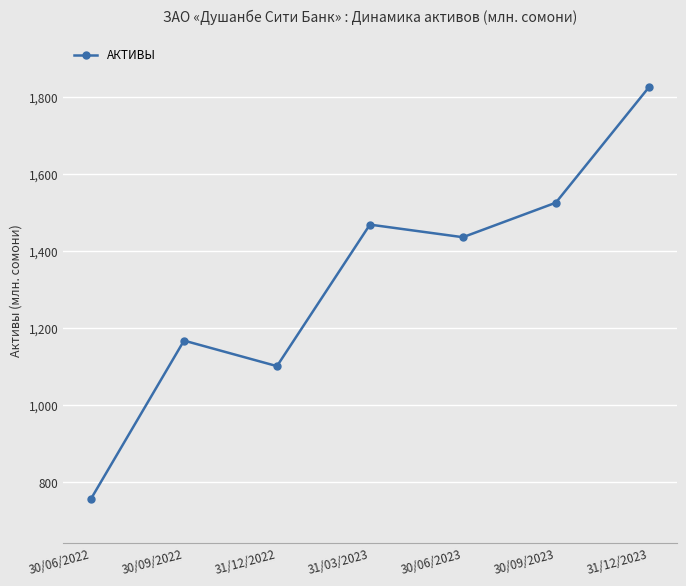

What is the sum of all values?

9276.6